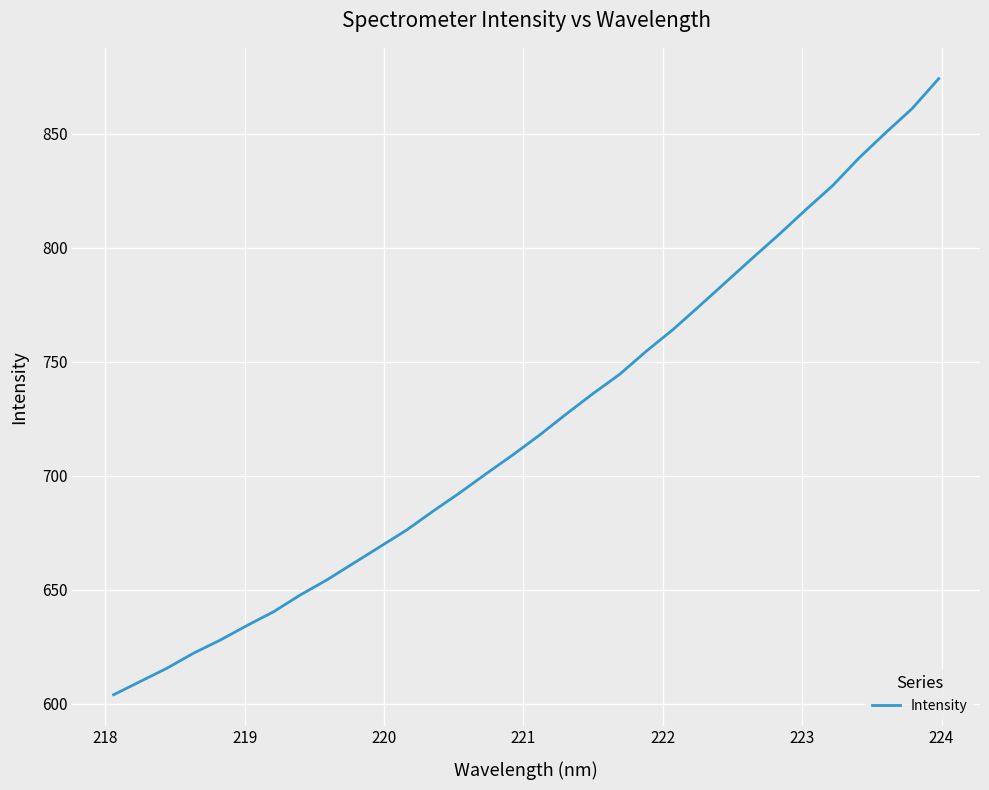

What is the difference between the maximum and minimum values?

270.3